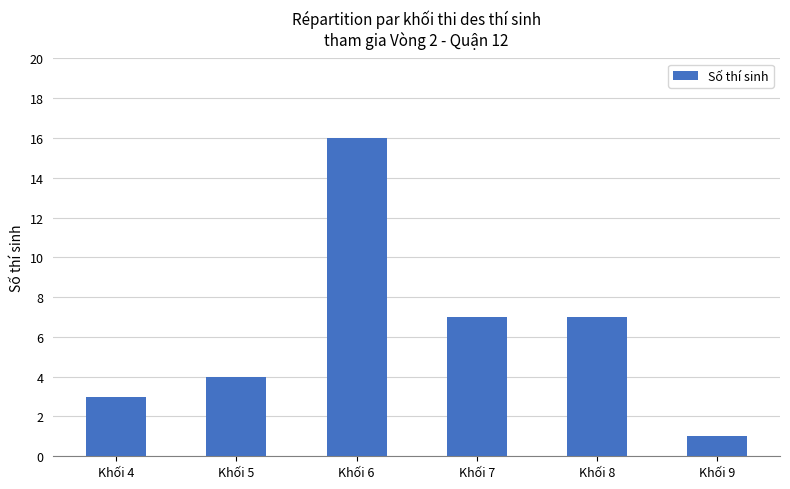

Does the chart contain stacked bars?

No